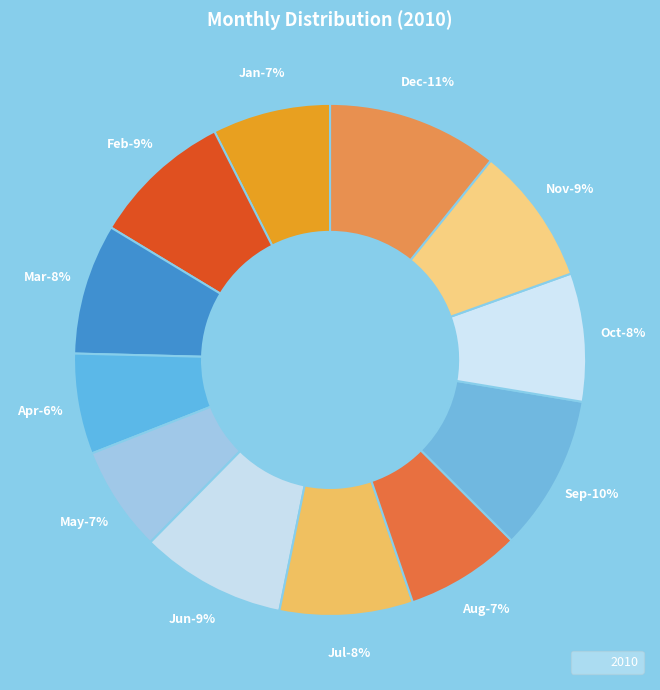

Combined, what portion of the pie is Mar and Oct?

16.3%